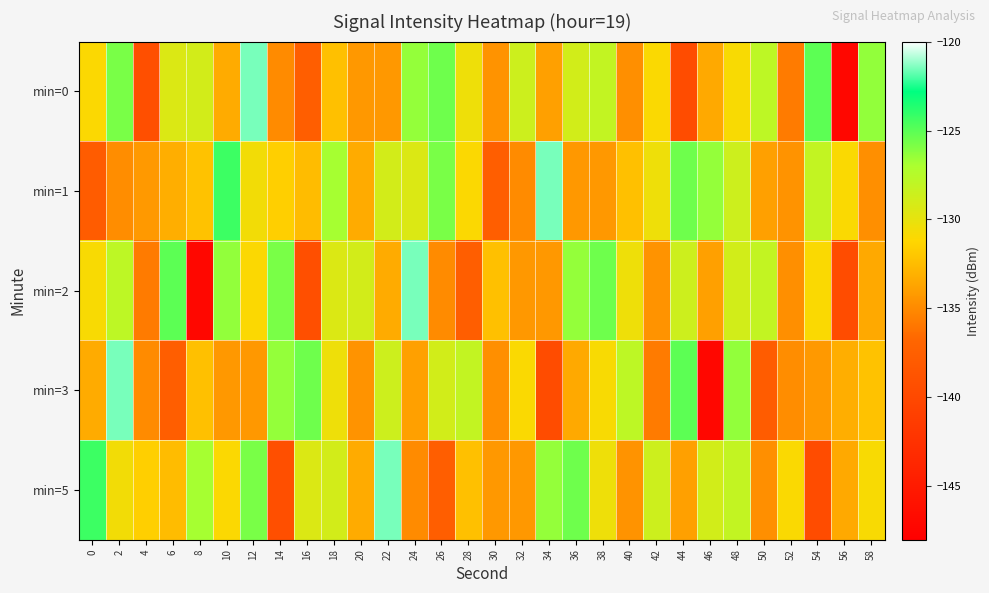

What is the spread (max minus min) of values at 40?

6.9